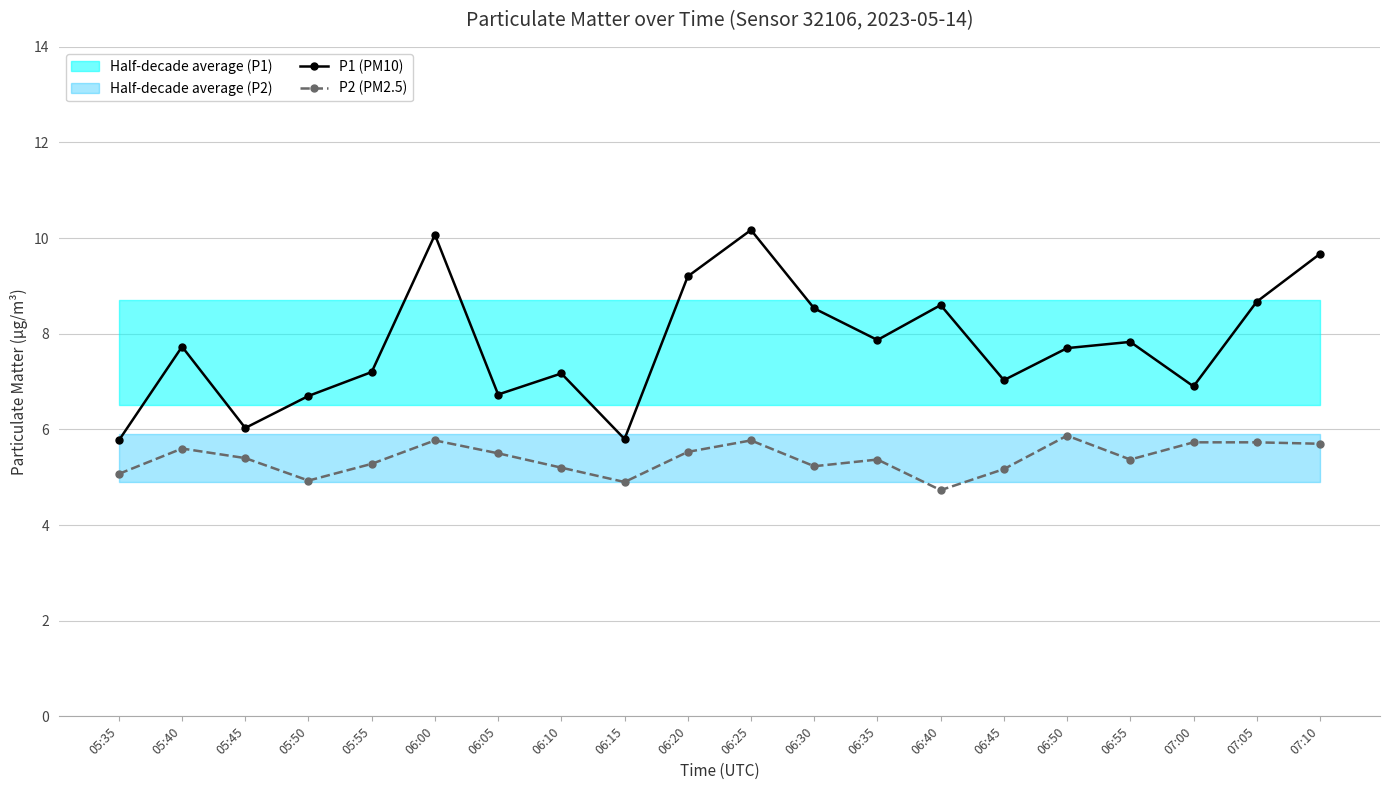

Is the value of P1 (PM10) at 05:40 greater than the value of P2 (PM2.5) at 06:45?

Yes